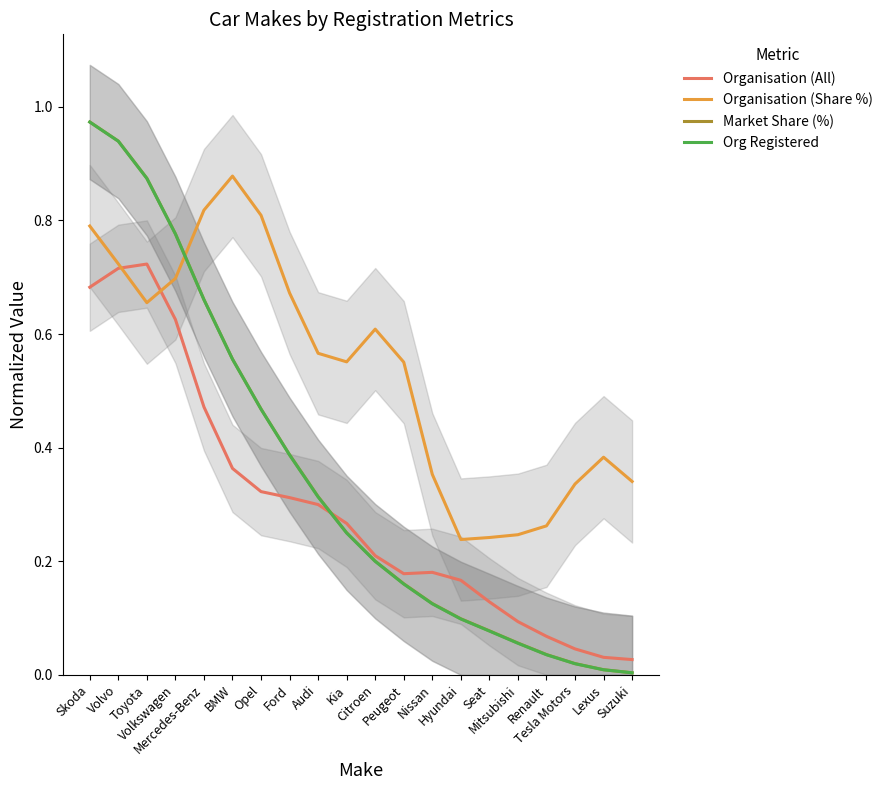

What is the sum of all Org Registered values?

7.0